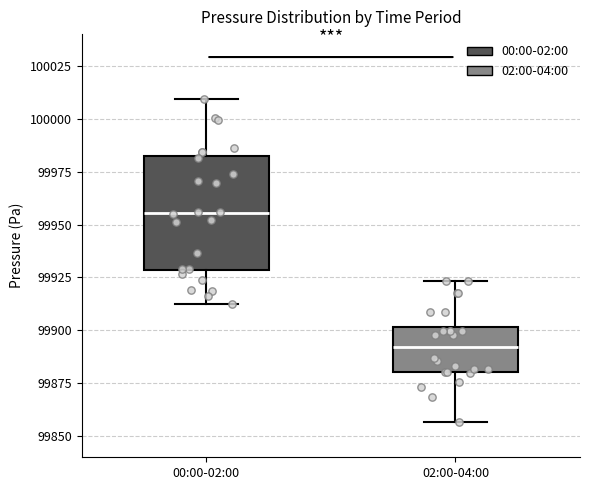

Reading left to right, read every box against the y-axis: the position of its median line, the range the box covers, and the ends of its whiskers. The values are not printed on the chart, so give them approximately, as read against the axis.

00:00-02:00: median 99955, box 99930 to 99980, whiskers 99910 to 100010
02:00-04:00: median 99890, box 99880 to 99900, whiskers 99855 to 99925